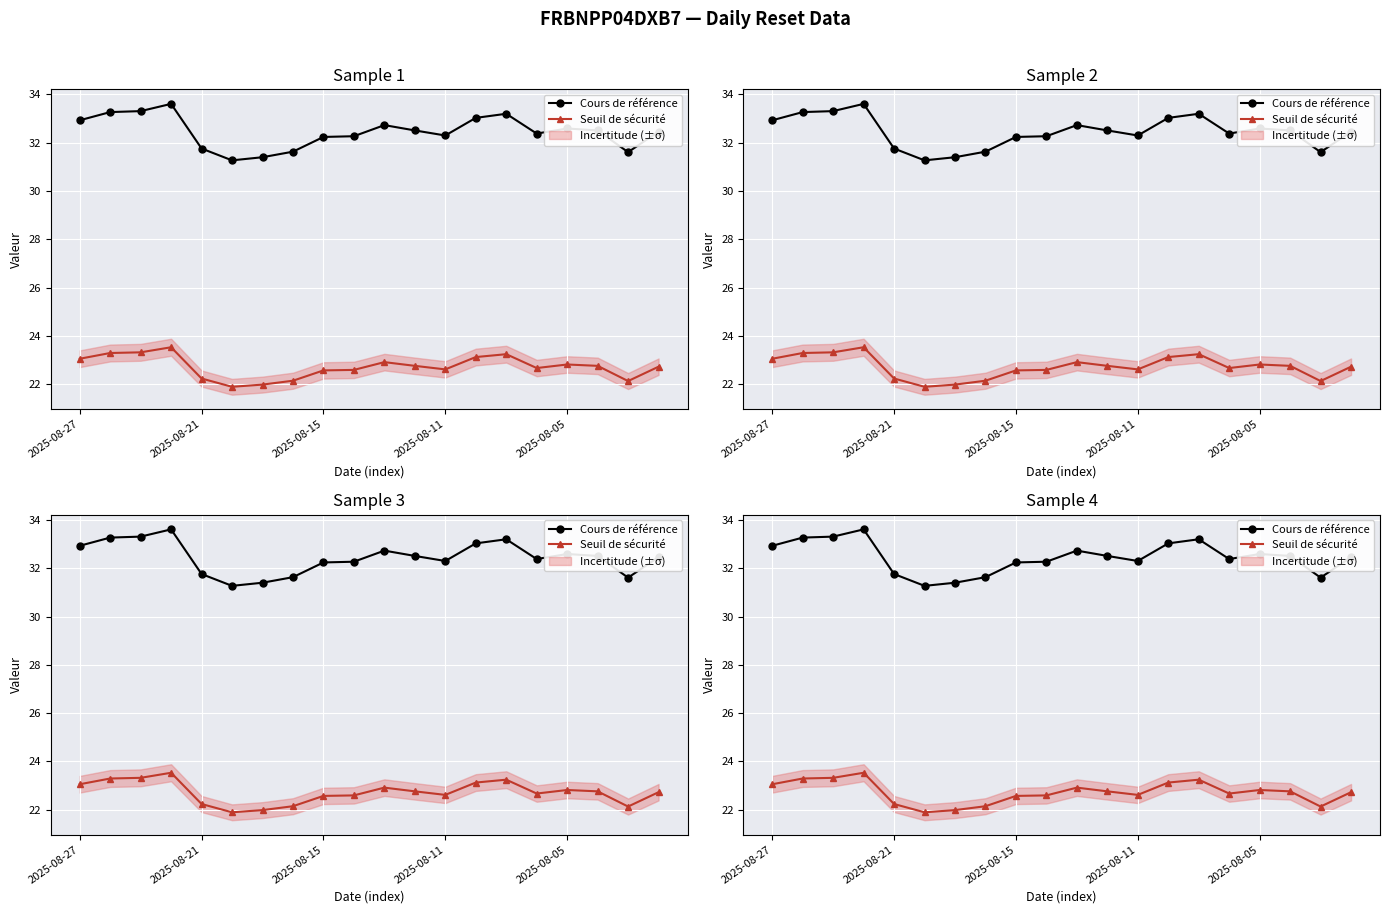

How many interior local peaks does the Seuil de sécurité series have?

4